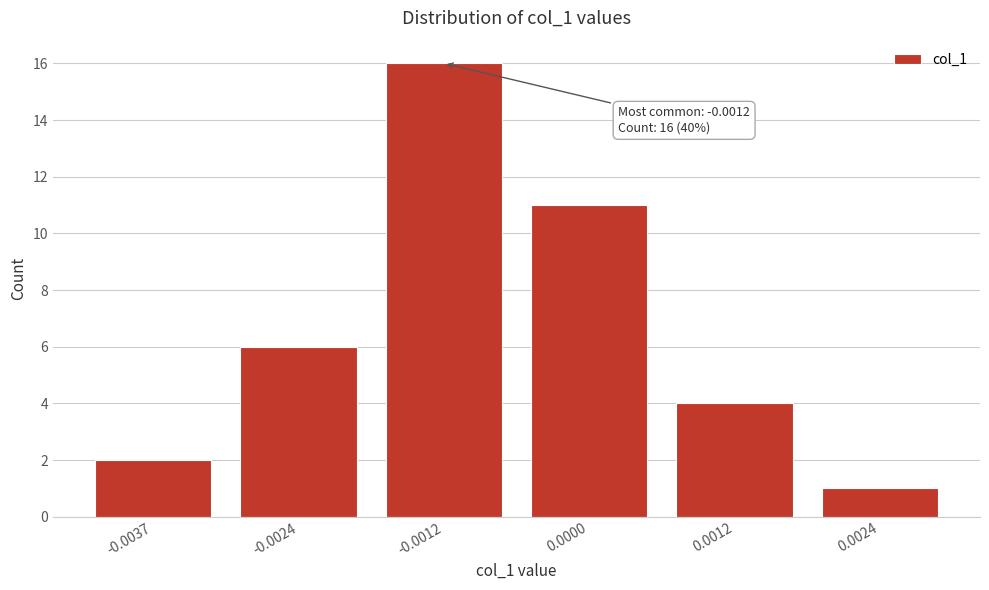

Reading right to left, list all the values displayed in this chart.

0.0024=1	0.0012=4	0.0000=11	-0.0012=16	-0.0024=6	-0.0037=2